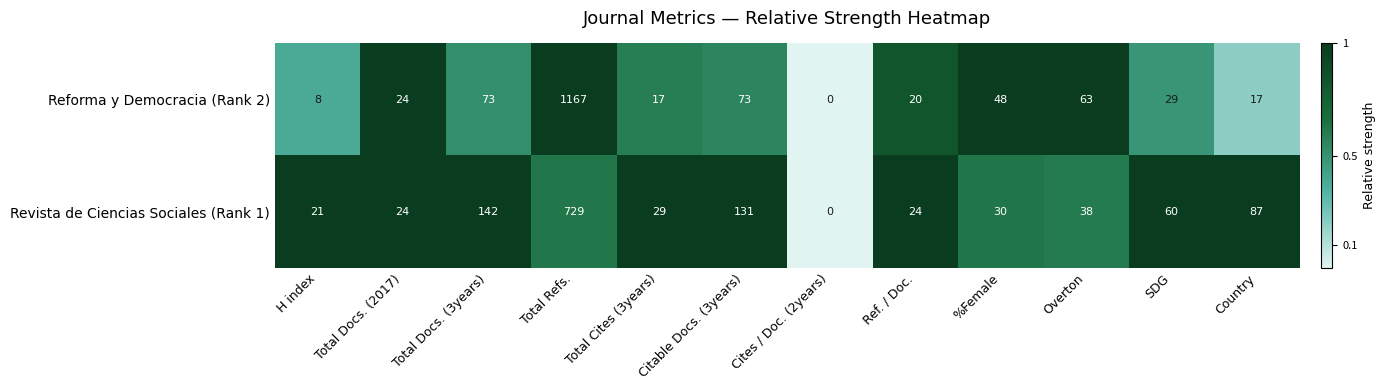

What is the total value across all series at Citable Docs. (3years)?

204